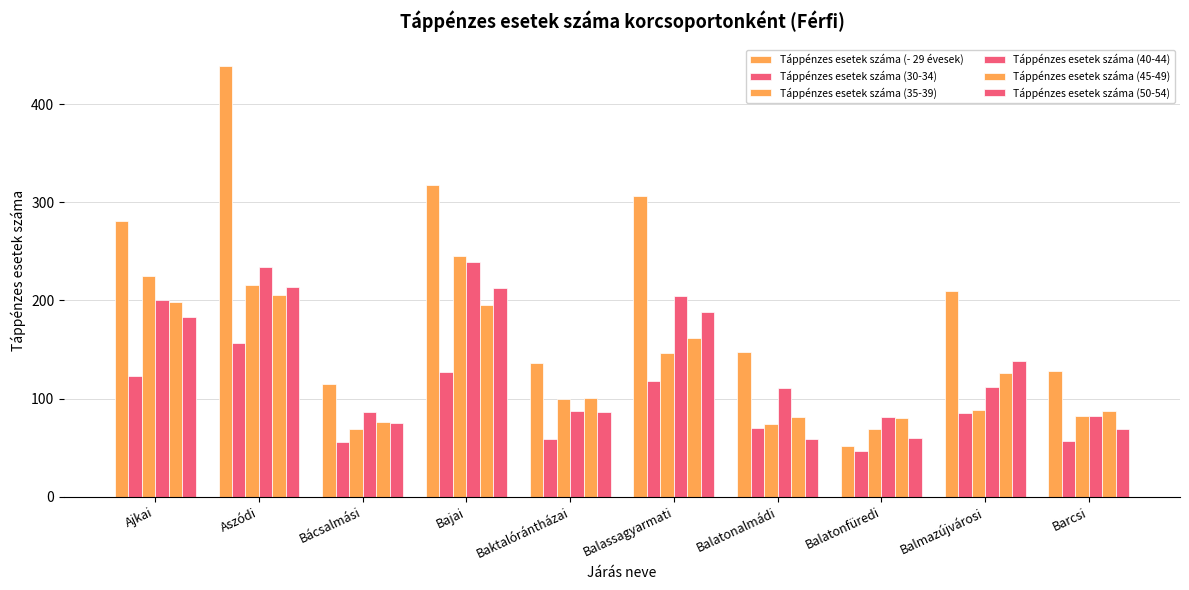

Count the number of data series in this chart.

6